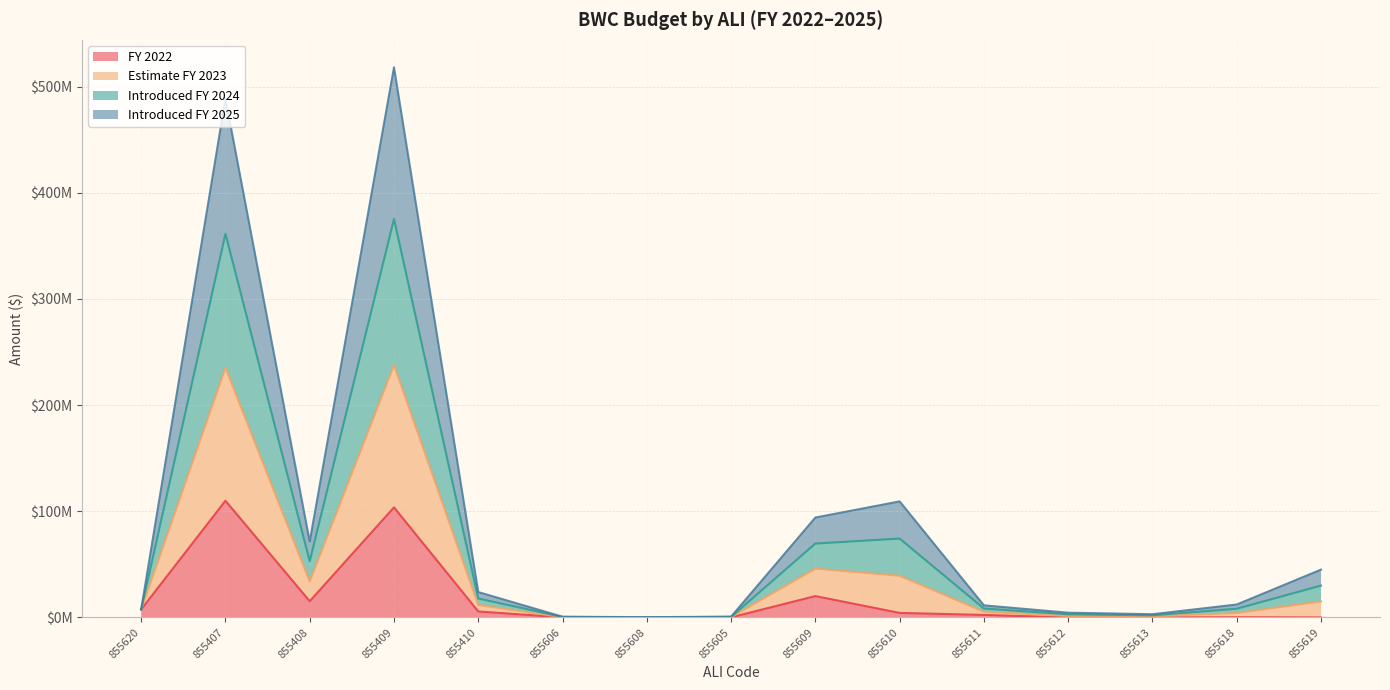

Does the chart display data point markers on the line(s)?

No